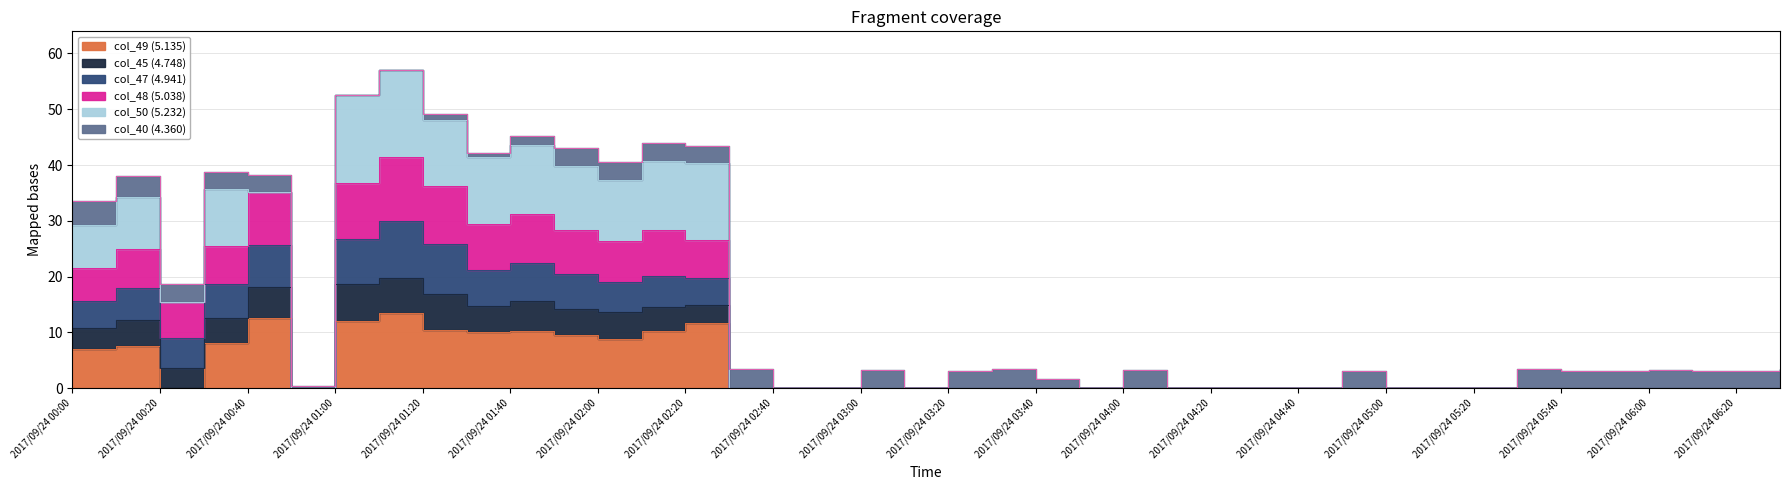

True or false: col_47 (4.941) has a value of 0.0 at 2017/09/24 04:10.

True